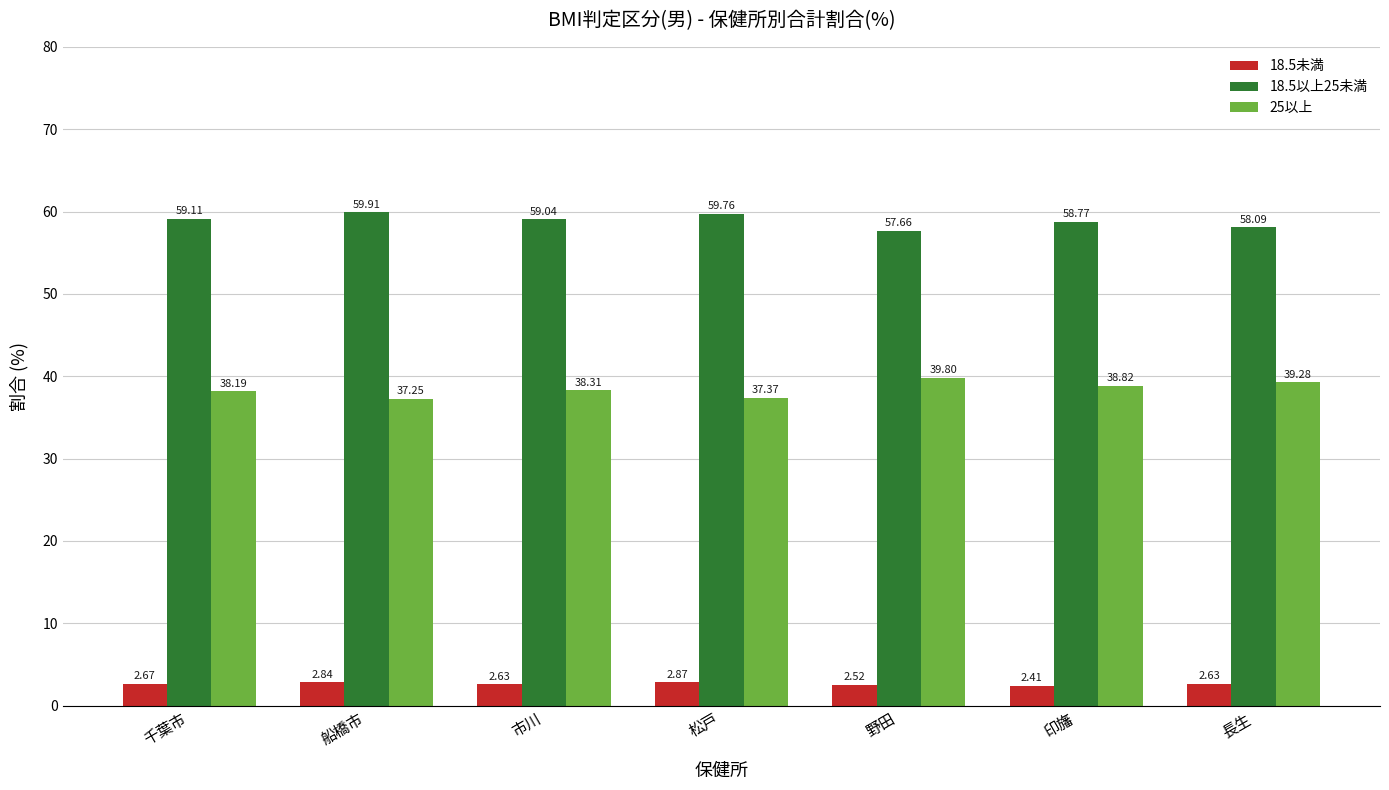

Is the value of 18.5以上25未満 at 千葉市 greater than the value of 25以上 at 長生?

Yes